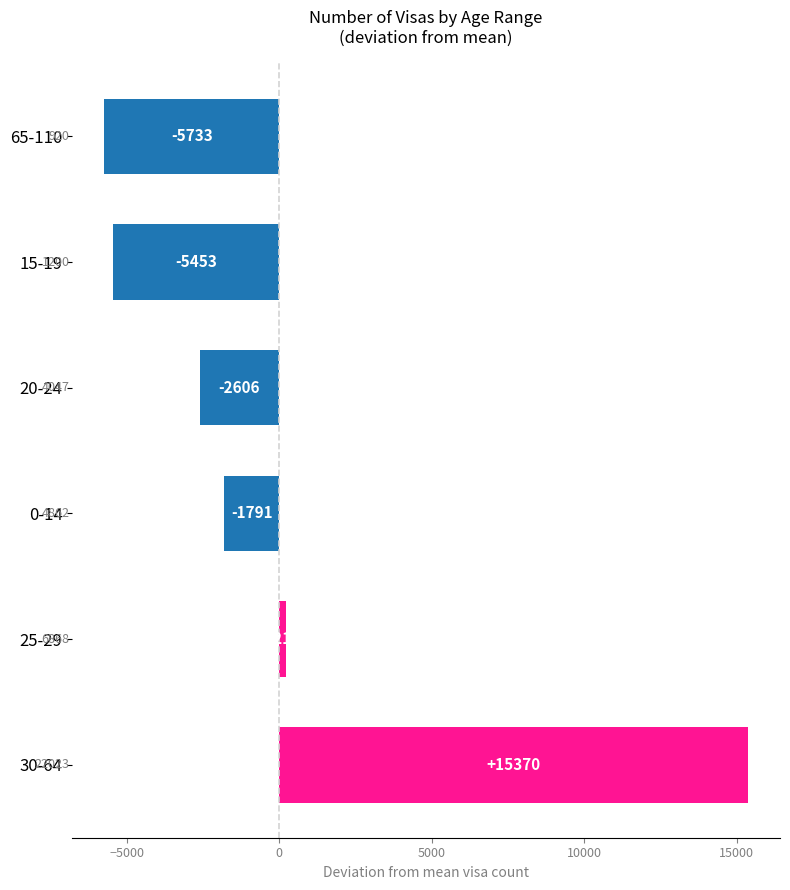

How many negative values are there?

4